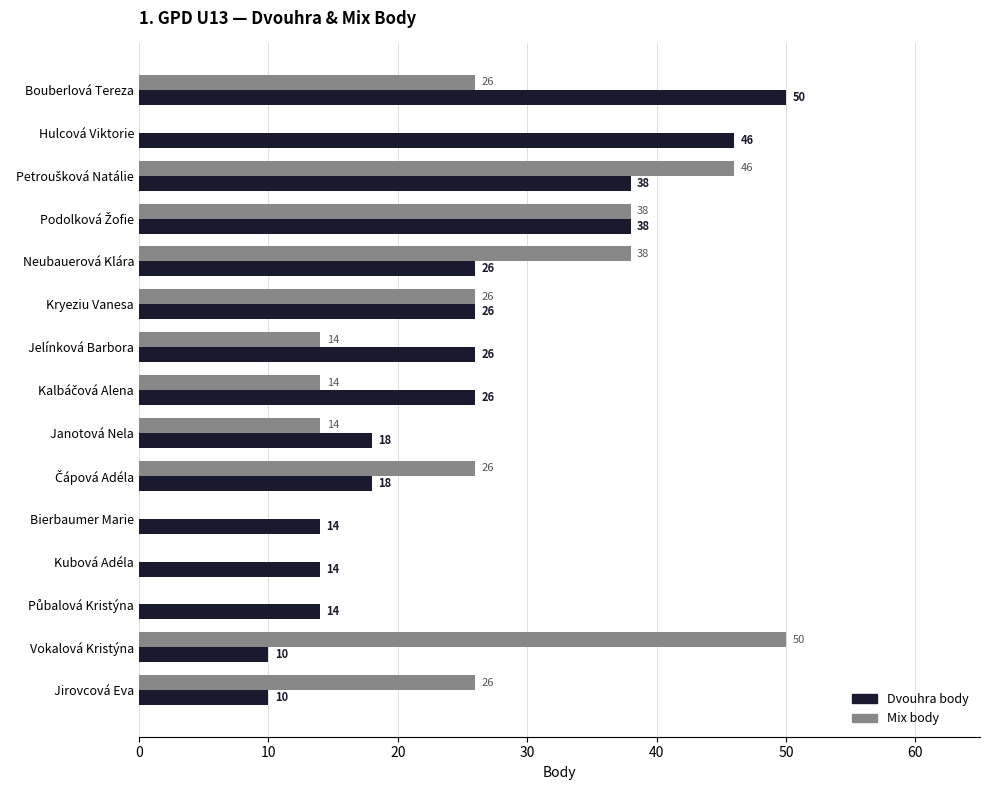

How many Mix body values are between 0 and 38?

13